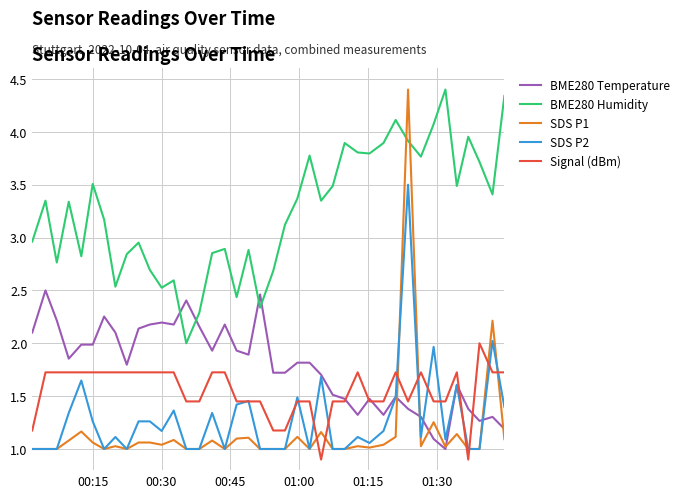

After their last crossing, which series has the higher values: BME280 Temperature or BME280 Humidity?

BME280 Humidity